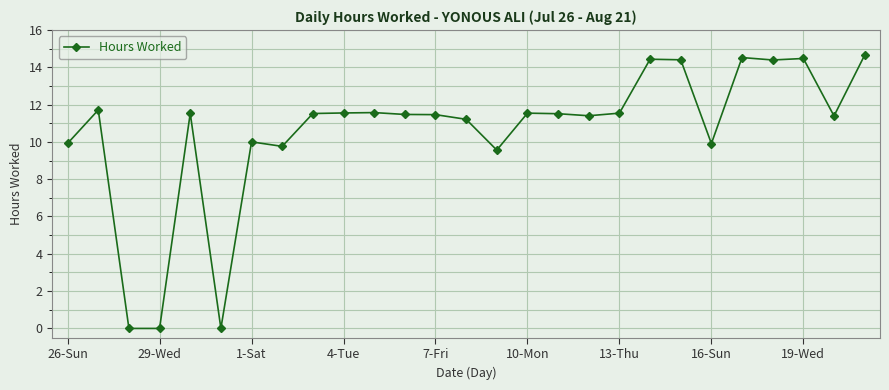

What is the value of the 15th point from the left?

9.6